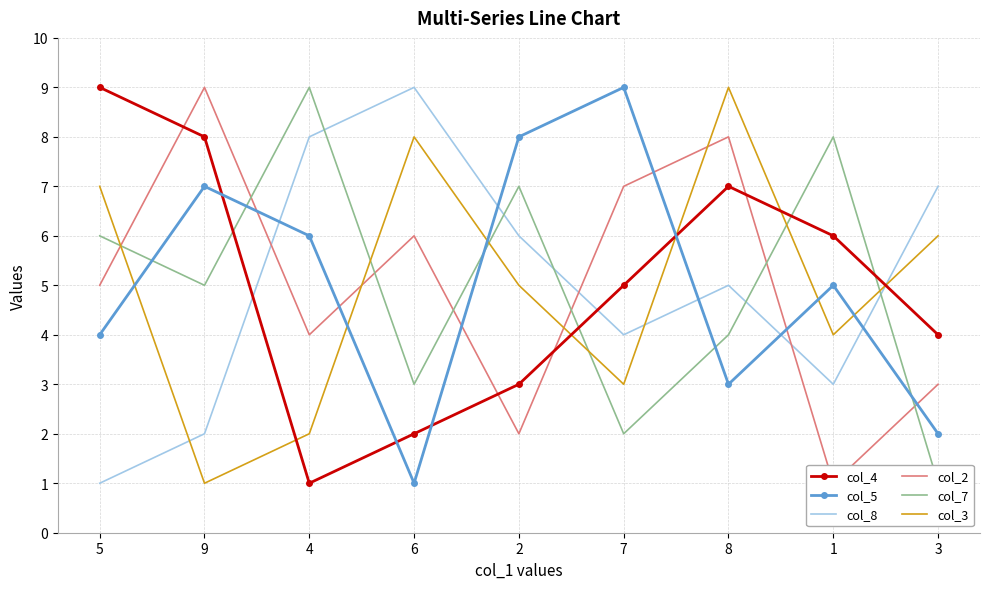

Rank the series at 2 from highest to lowest value.

col_5, col_7, col_8, col_3, col_4, col_2